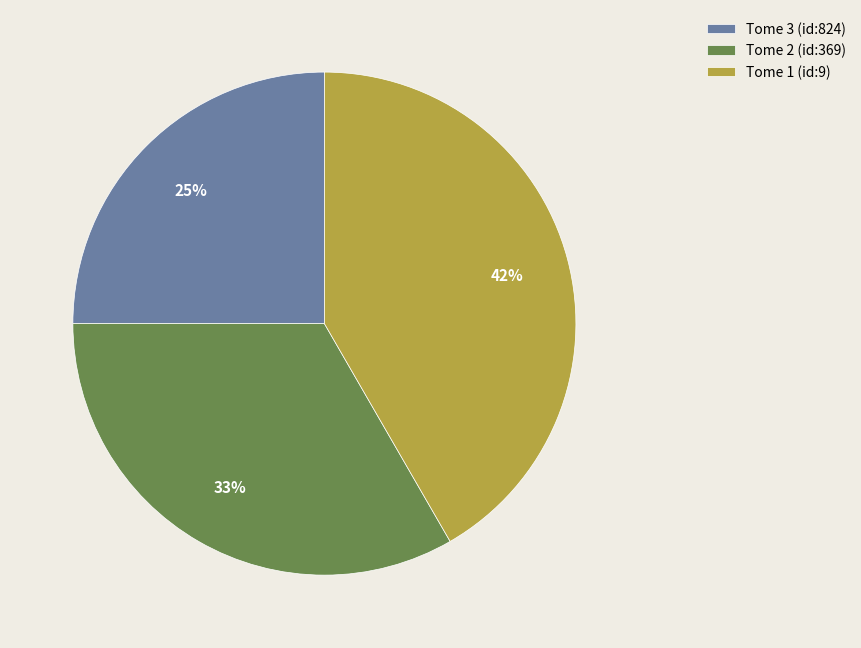

Is there a majority slice in this chart?

No